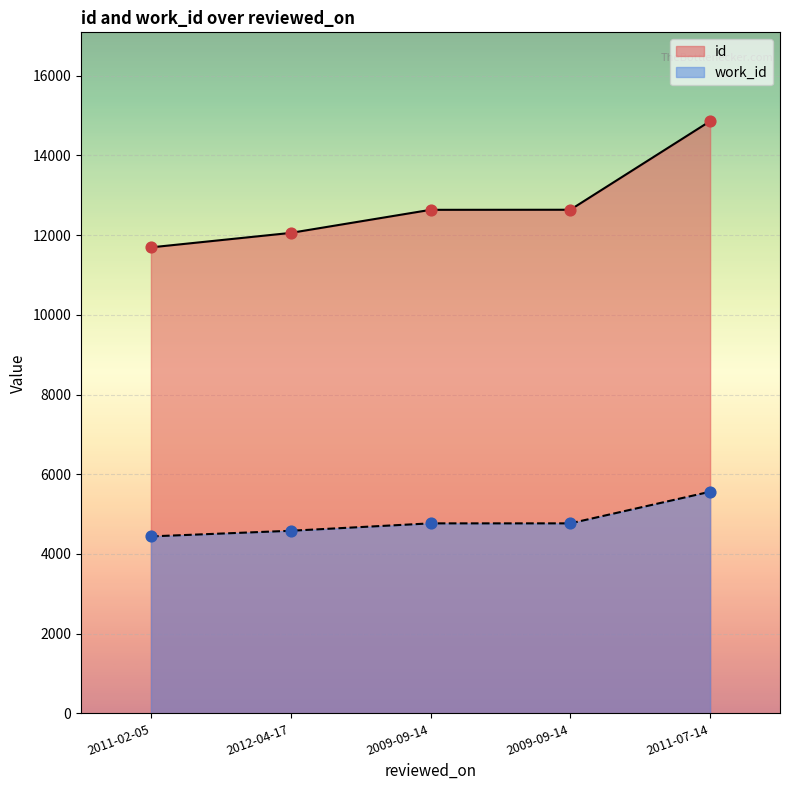

Which series contains the lowest Y value?

work_id